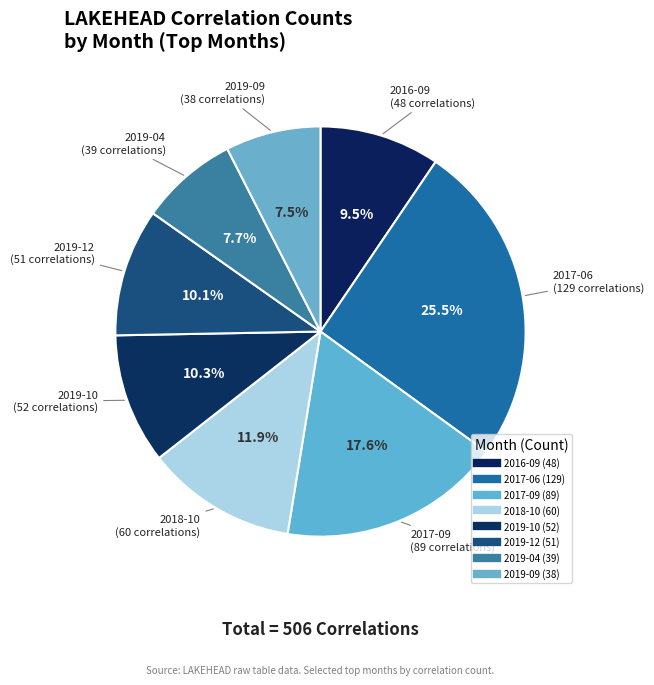

True or false: 2017-06 accounts for 18% of the total.

False